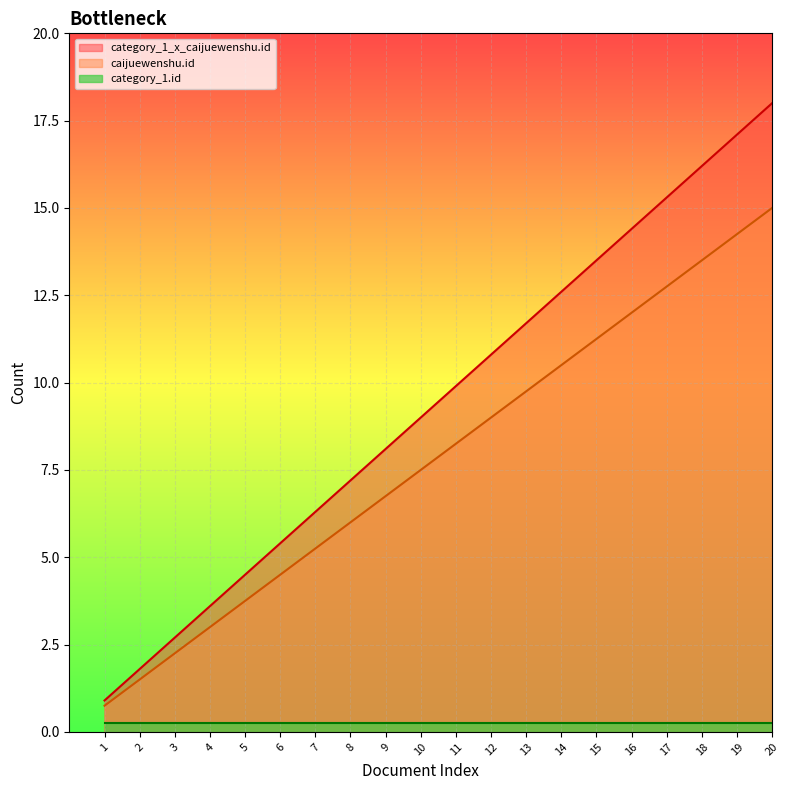

What is the total value across all series at 16?

26.4